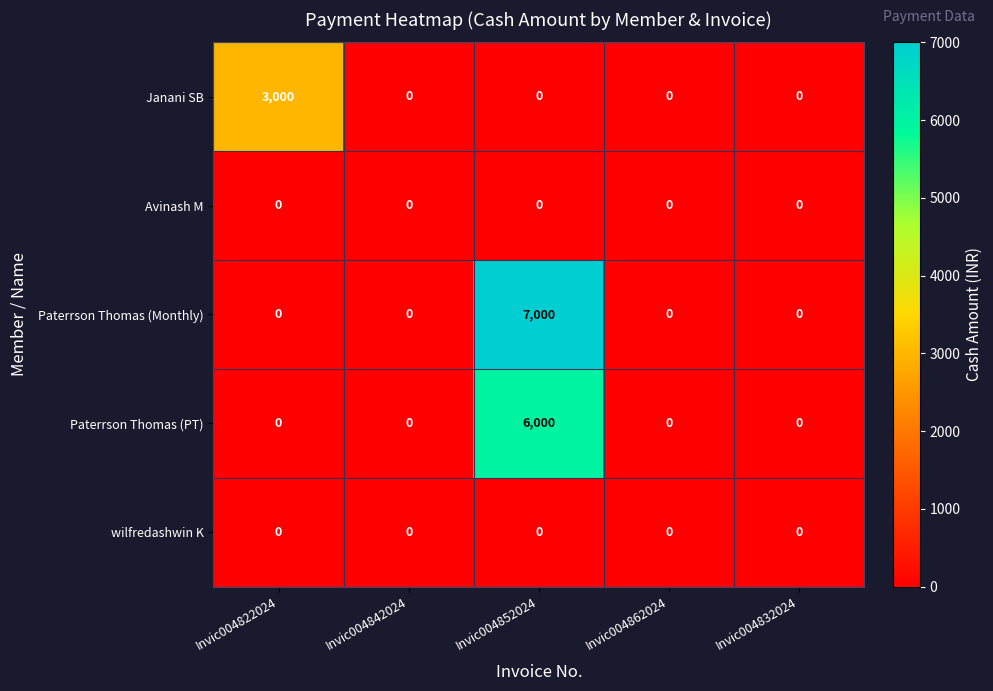

Reading right to left, extract all data points from this chart.

Janani SB: Invic004832024=0	Invic004862024=0	Invic004852024=0	Invic004842024=0	Invic004822024=3000
Avinash M: Invic004832024=0	Invic004862024=0	Invic004852024=0	Invic004842024=0	Invic004822024=0
Paterrson Thomas (Monthly): Invic004832024=0	Invic004862024=0	Invic004852024=7000	Invic004842024=0	Invic004822024=0
Paterrson Thomas (PT): Invic004832024=0	Invic004862024=0	Invic004852024=6000	Invic004842024=0	Invic004822024=0
wilfredashwin K: Invic004832024=0	Invic004862024=0	Invic004852024=0	Invic004842024=0	Invic004822024=0